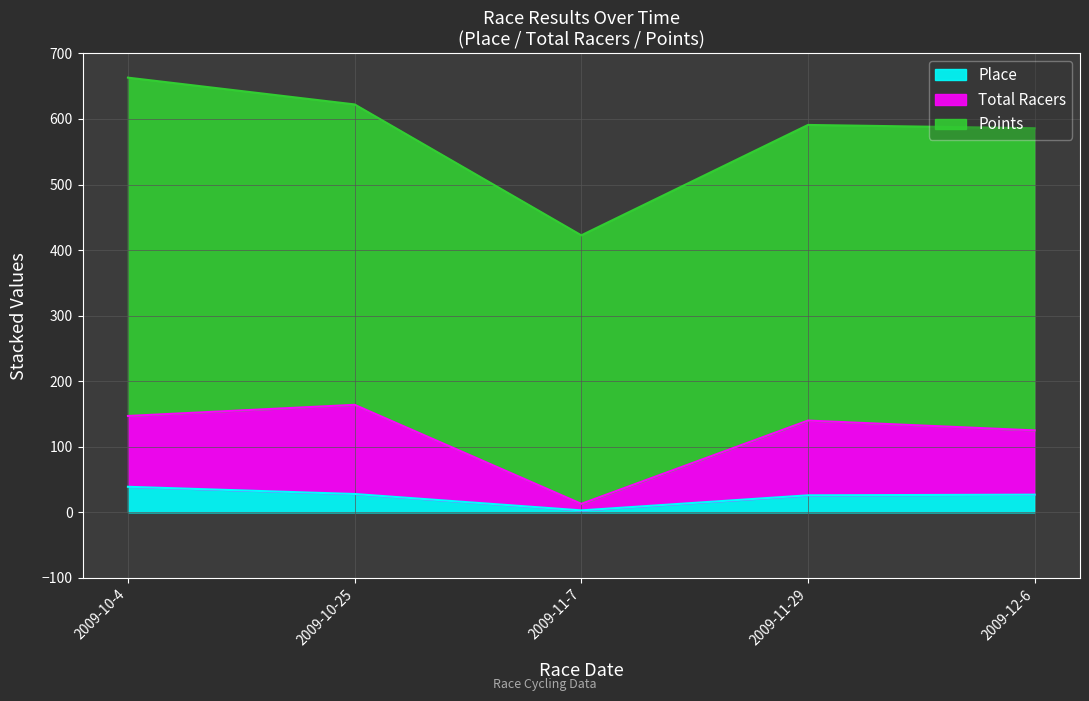

True or false: Total Racers and Place cross at least once.

False